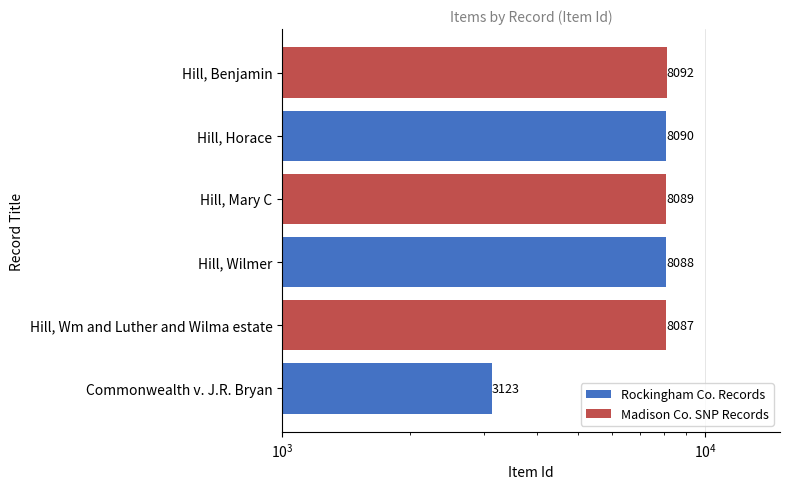

Reading right to left, what are all the values shown in this chart?

8092	8090	8089	8088	8087	3123